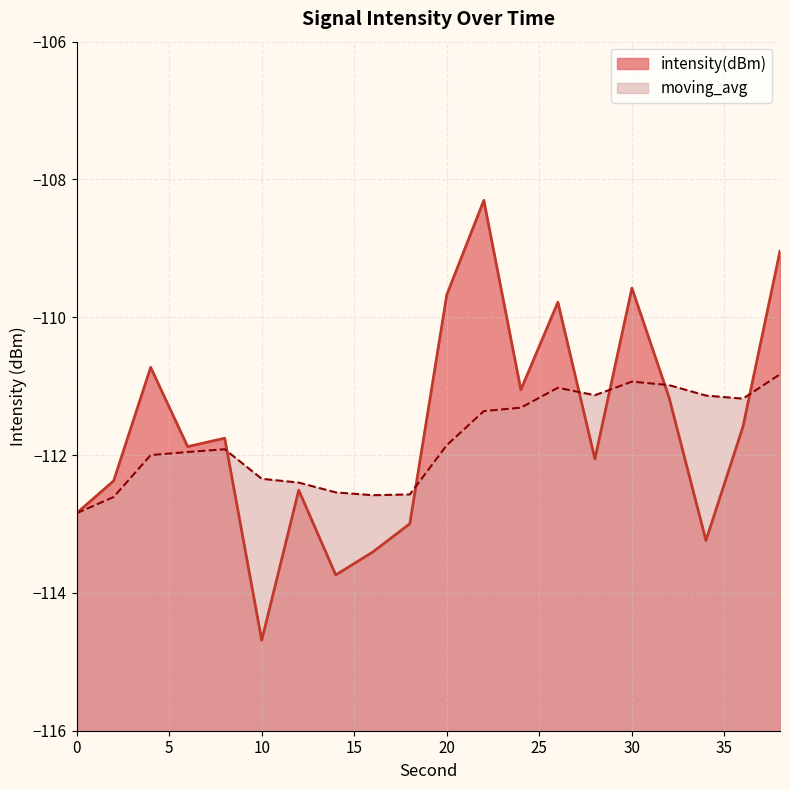

What is the sum of the intensity(dBm) values at 20 and 32?

-220.8